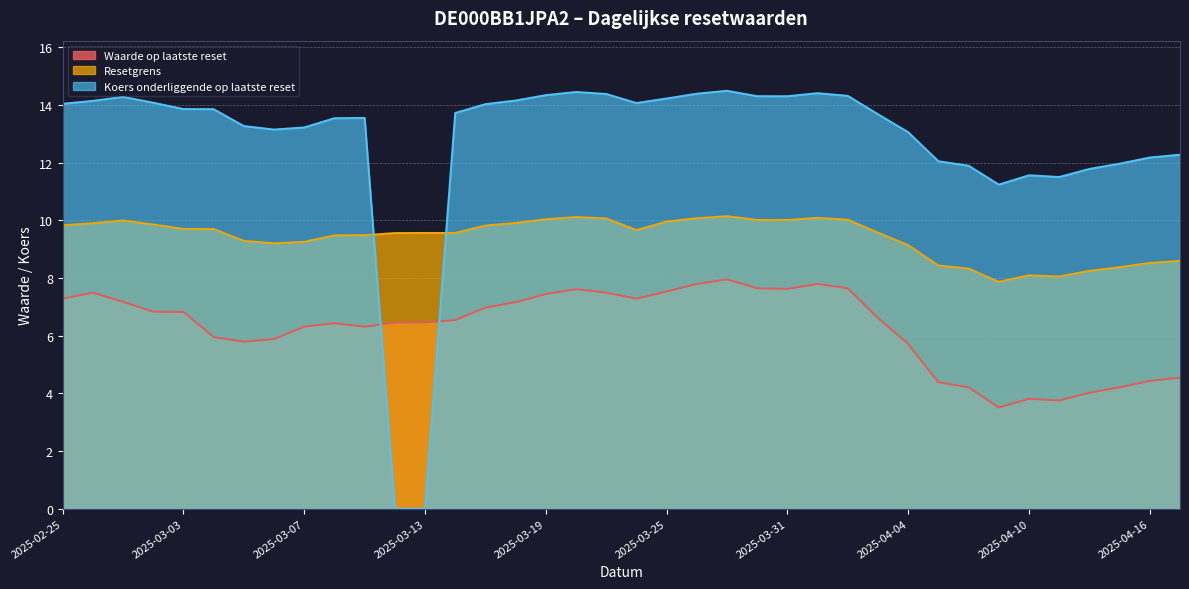

At how many categories does at least one series exceed 3?

38